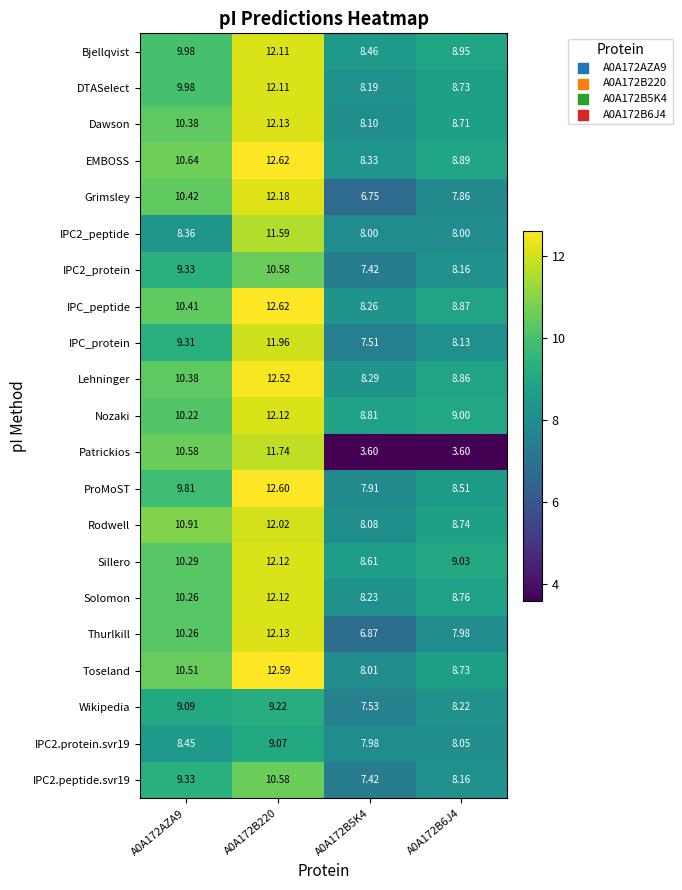

What is the spread (max minus min) of values at A0A172B5K4?

5.2